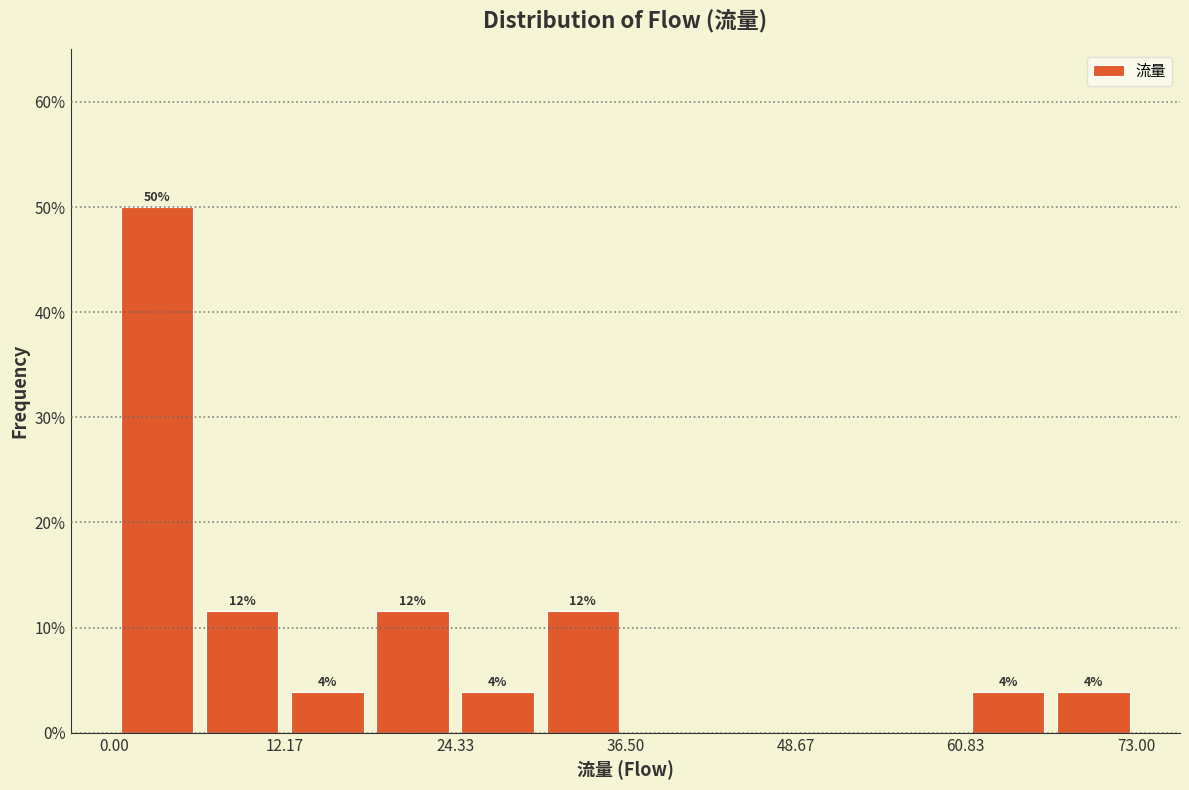

Around what value on the x-axis is the tallest bar? Give the approximate position of its centre, as read against the axis.

4